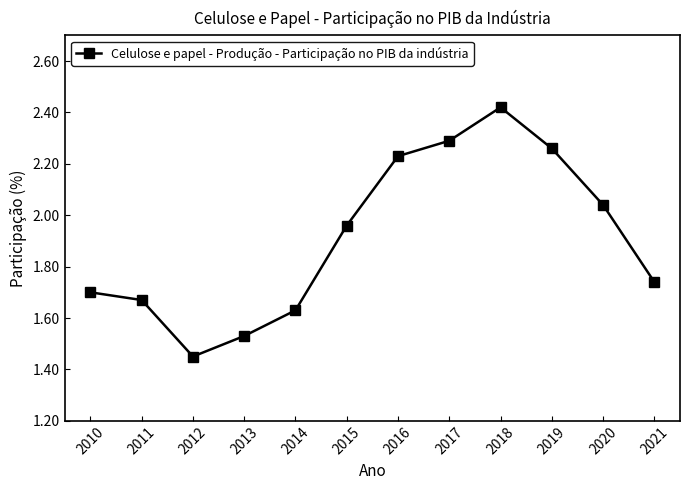

What is the change in value from 2014 to 2015?

+0.3